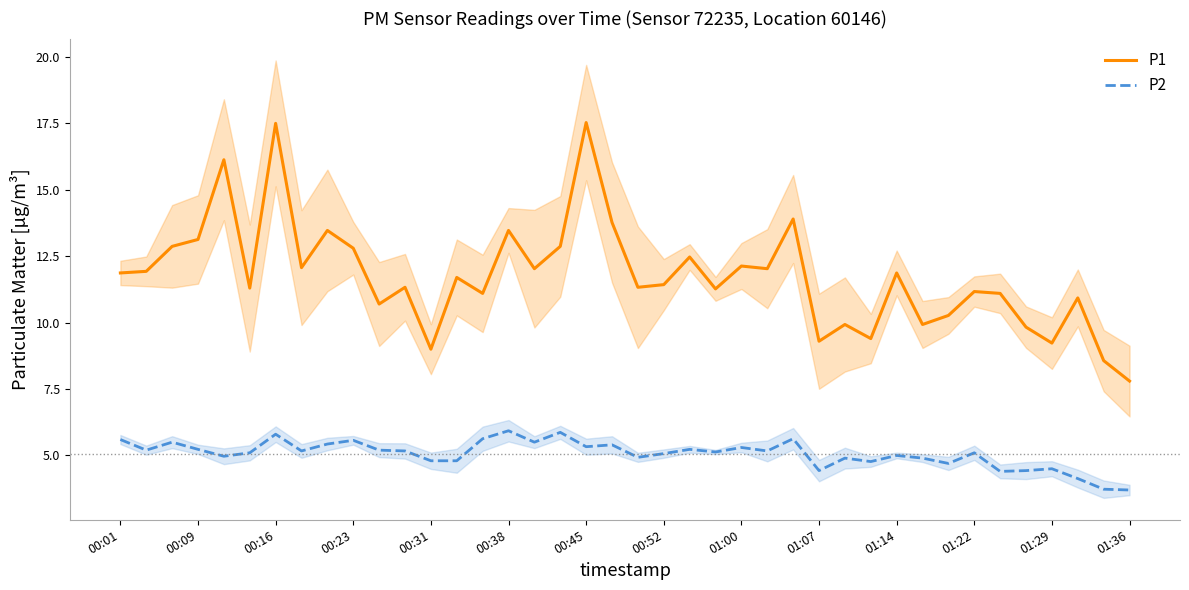

Is it true that P2 equals 4.9 at 31?

True